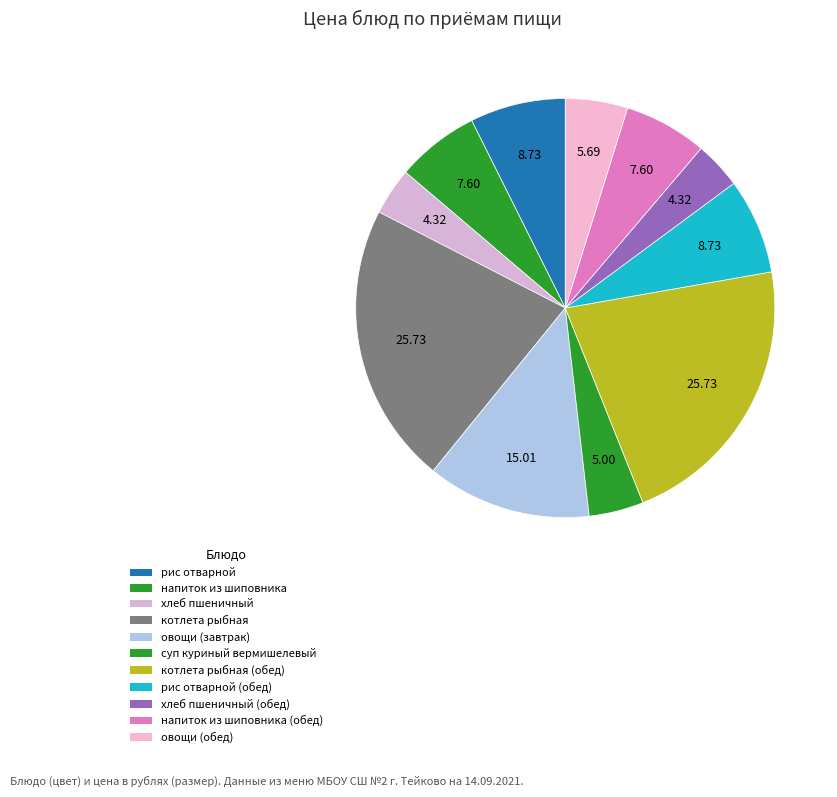

True or false: напиток из шиповника accounts for 20% of the total.

False